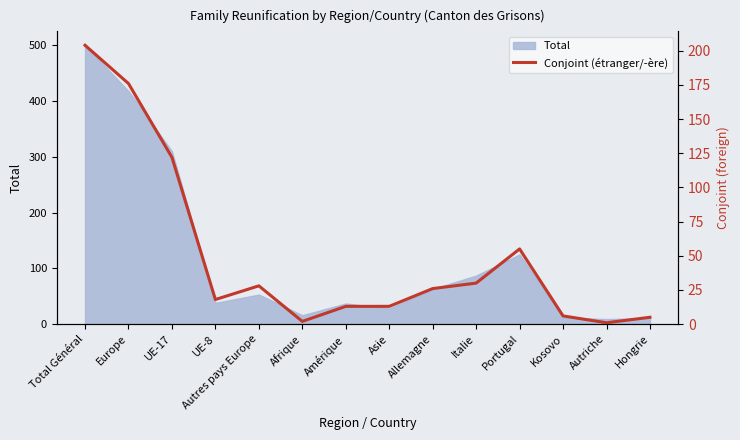

What is the label of the 9th point from the left?

Allemagne